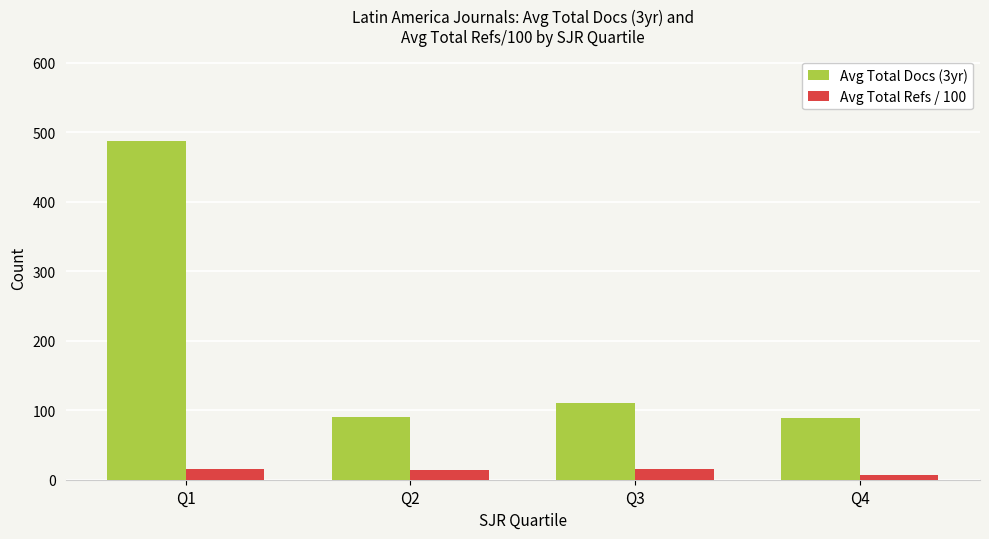

Rank the series by their maximum value, from highest to lowest.

Avg Total Docs (3yr), Avg Total Refs / 100